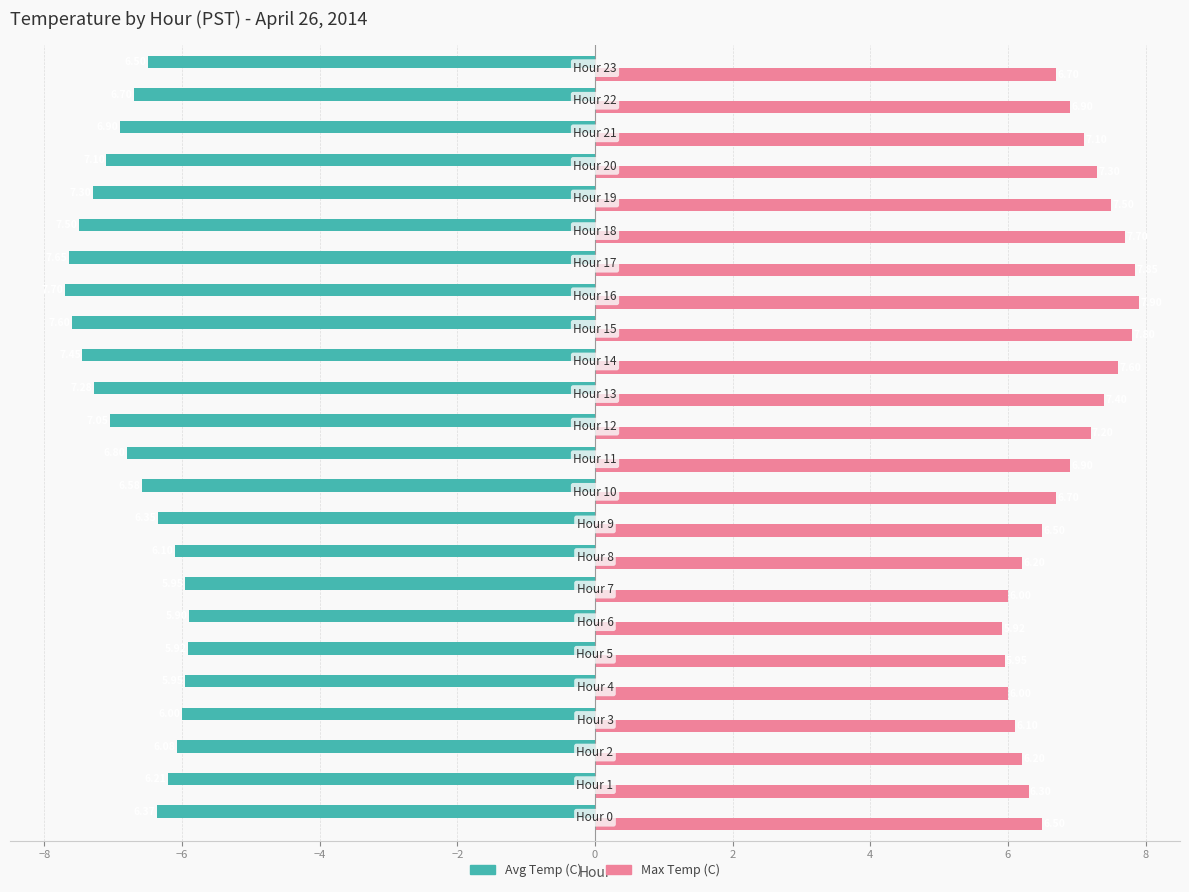

At how many categories does at least one series exceed 5?

24